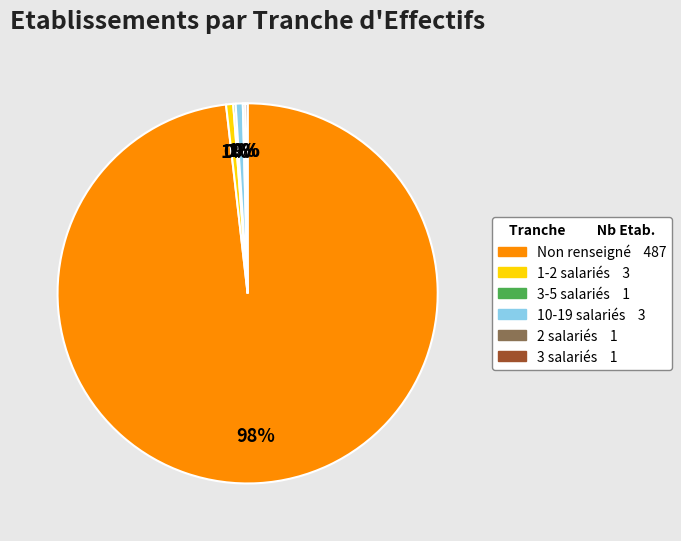

To the nearest percent, what is the average slice percentage?

17%